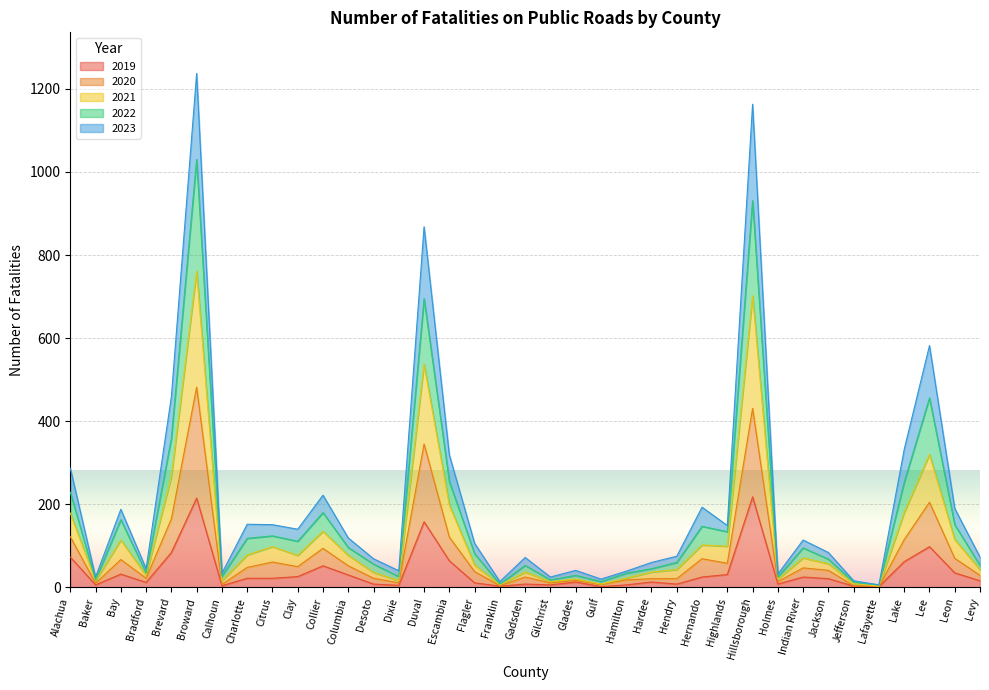

What position from the right is Hamilton?

15